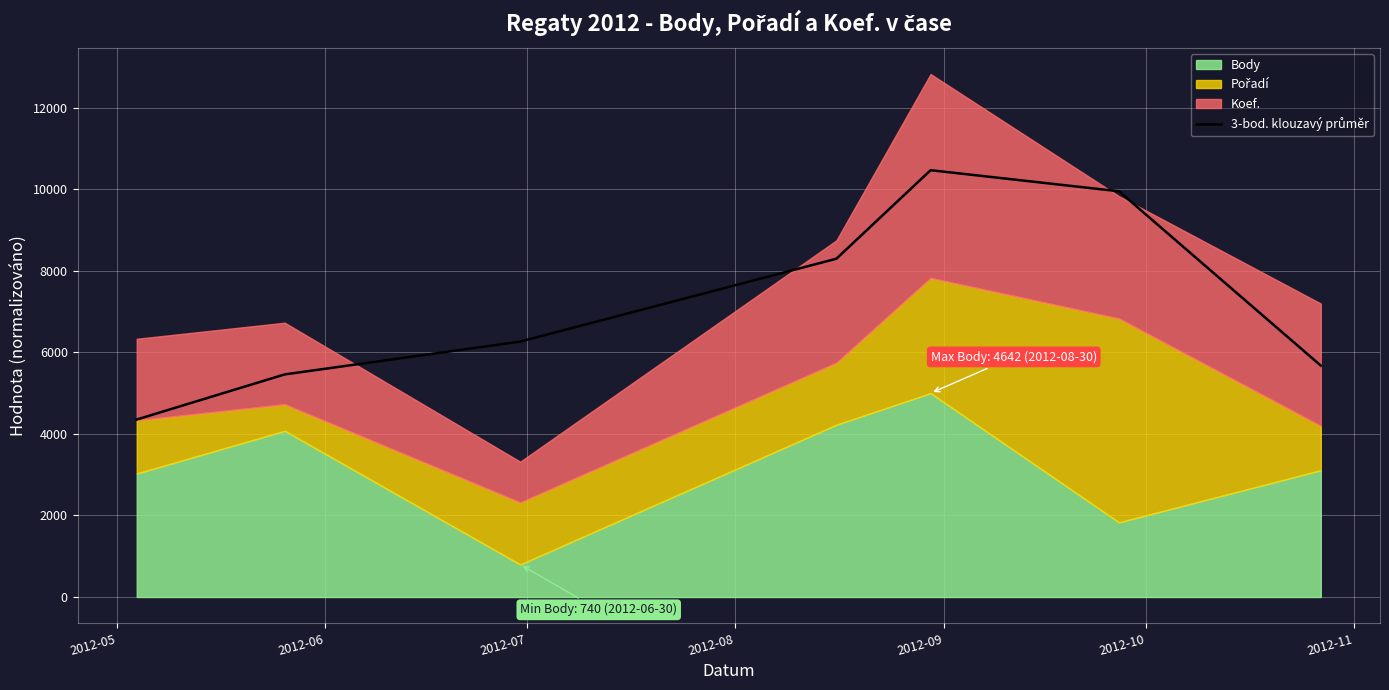

Reading right to left, list all the values displayed in this chart.

5675.9	9951.3	10468.2	8297.4	6264.7	5460.0	4353.7